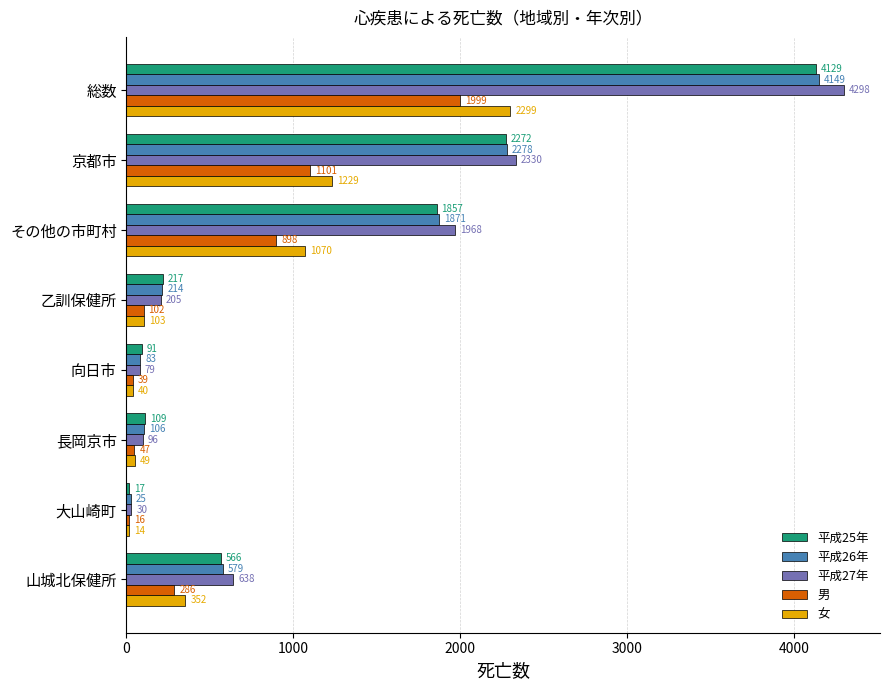

Which series has the largest total across all categories?

平成27年